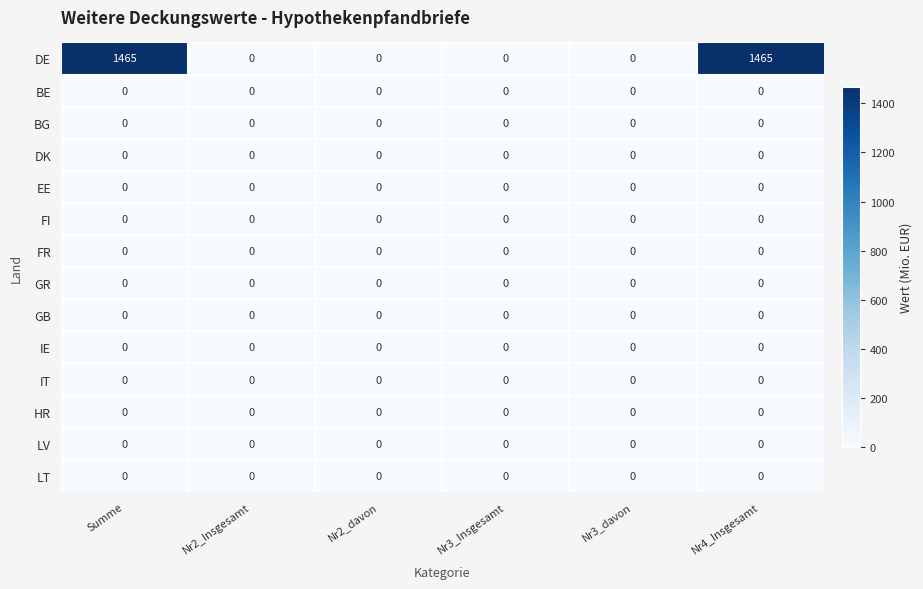

How many distinct data groups are displayed?

14